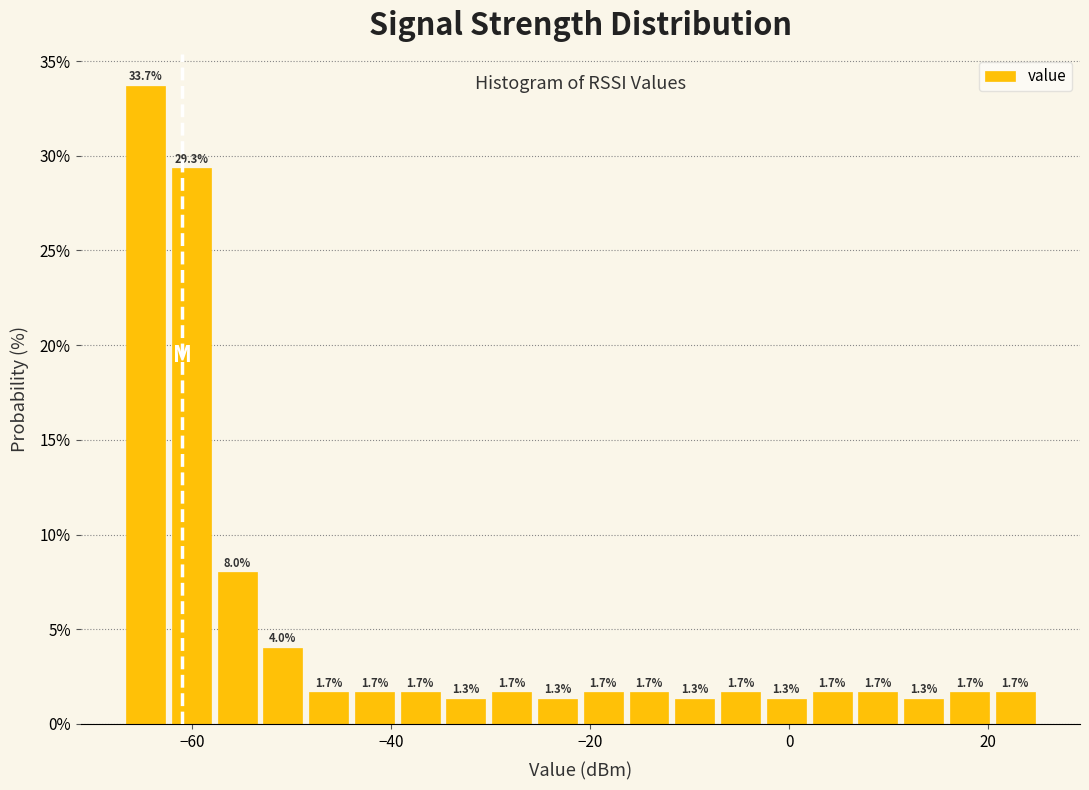

Around what value on the x-axis is the tallest bar? Give the approximate position of its centre, as read against the axis.

-64